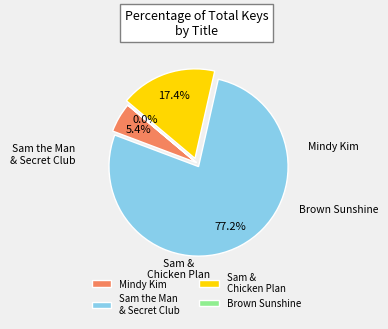

Is there a majority slice in this chart?

Yes